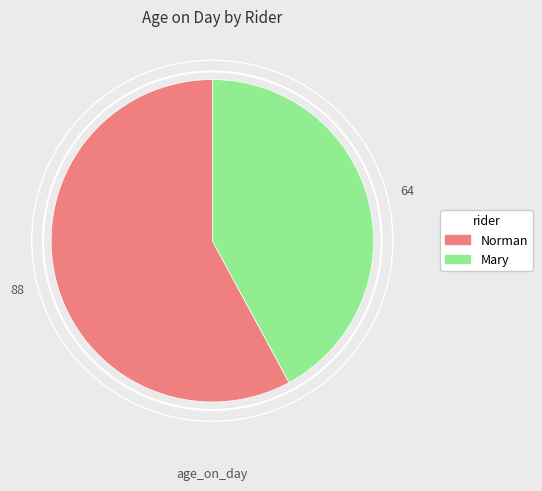

How many segments does this pie chart have?

2